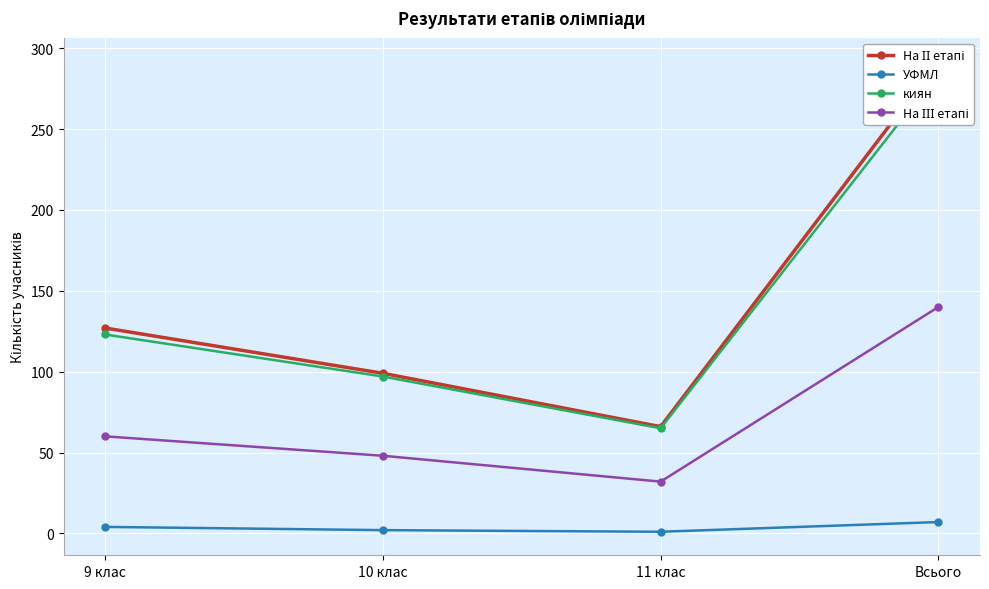

The УФМЛ series shows 7 at Всього. True or false?

True